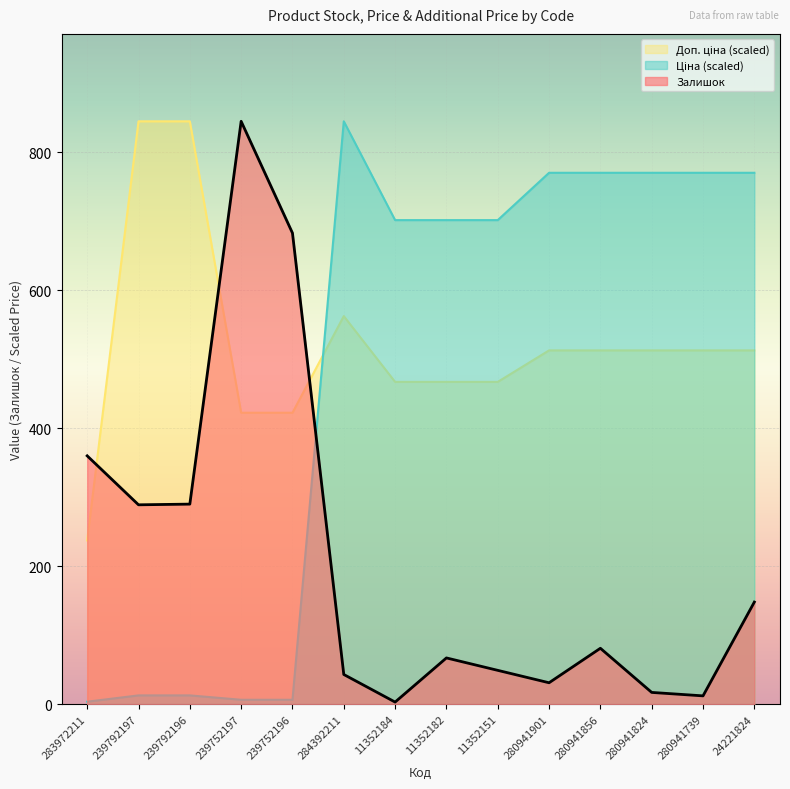

What is the label of the 8th point from the left?

11352182